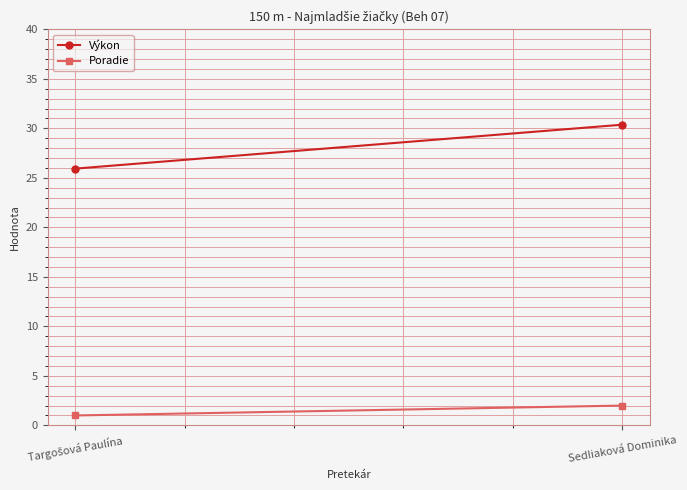

Is the value of Výkon at Sedliaková Dominika greater than the value of Poradie at Targošová Paulína?

Yes